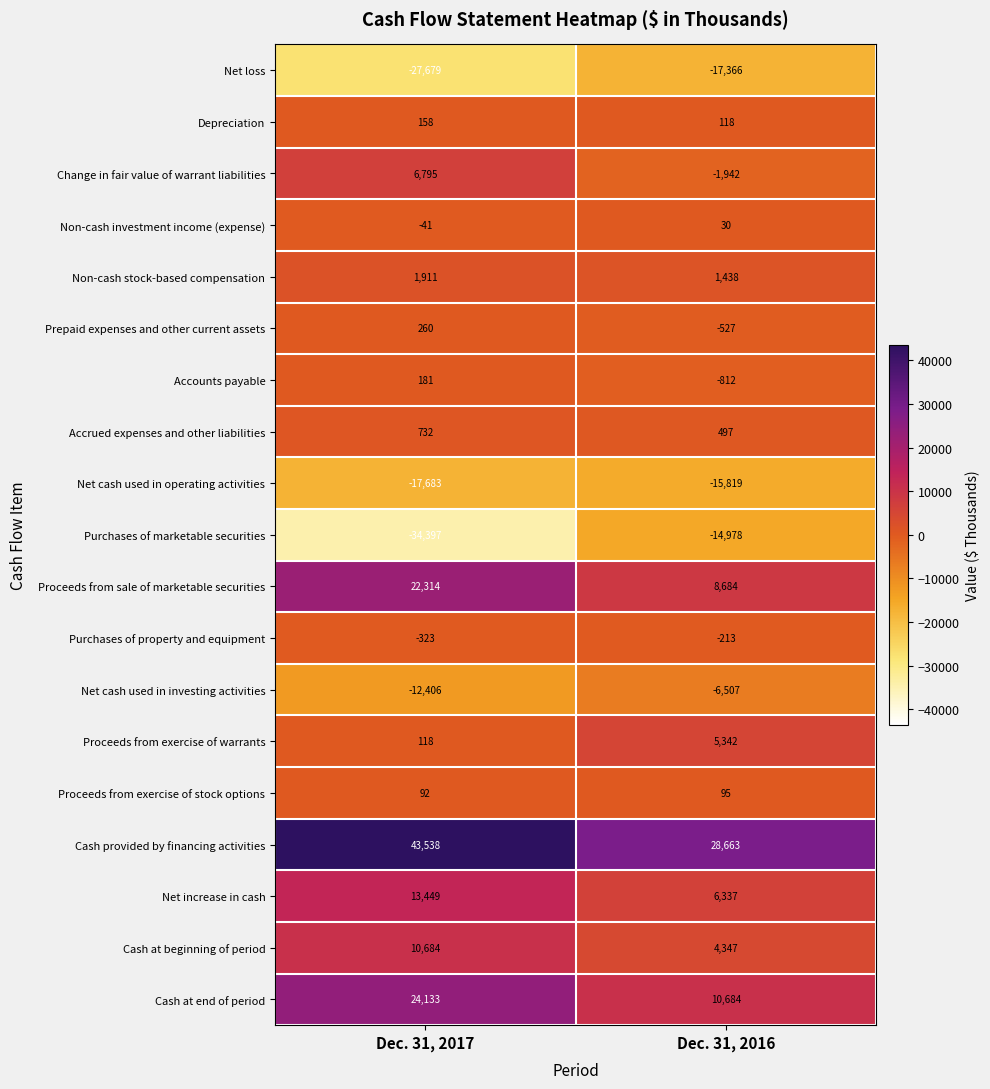

What is the highest value of the Net increase in cash series?

13449